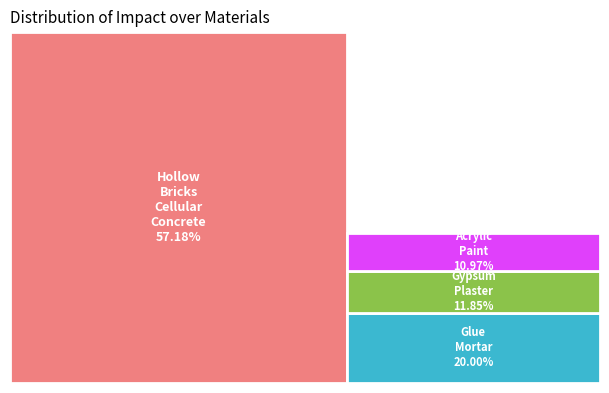

Does any single category account for the majority?

Yes